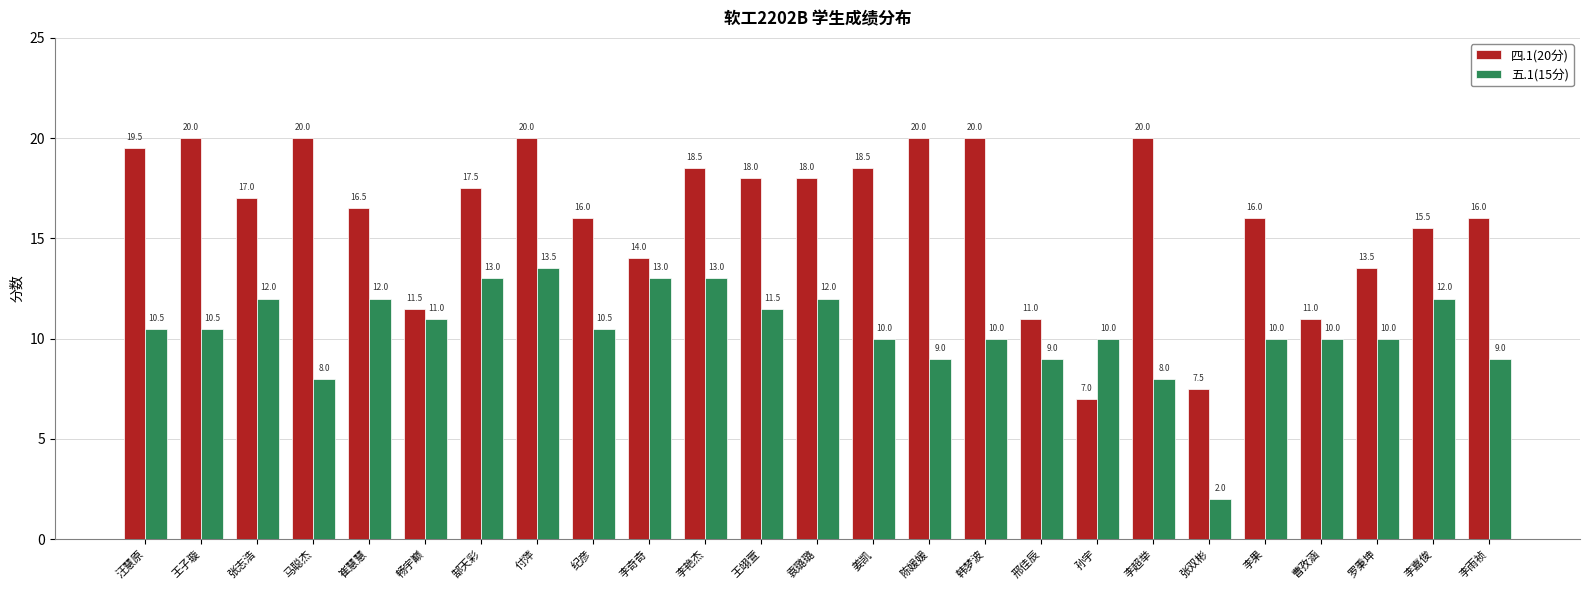

Reading left to right, transcribe all the data shown in this chart.

四.1(20分): 19.5	20.0	17.0	20.0	16.5	11.5	17.5	20.0	16.0	14.0	18.5	18.0	18.0	18.5	20.0	20.0	11.0	7.0	20.0	7.5	16.0	11.0	13.5	15.5	16.0
五.1(15分): 10.5	10.5	12.0	8.0	12.0	11.0	13.0	13.5	10.5	13.0	13.0	11.5	12.0	10.0	9.0	10.0	9.0	10.0	8.0	2.0	10.0	10.0	10.0	12.0	9.0